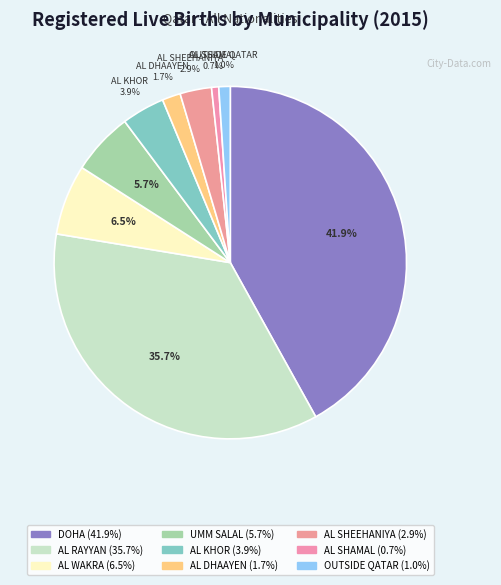

Count the number of slices in the pie.

9